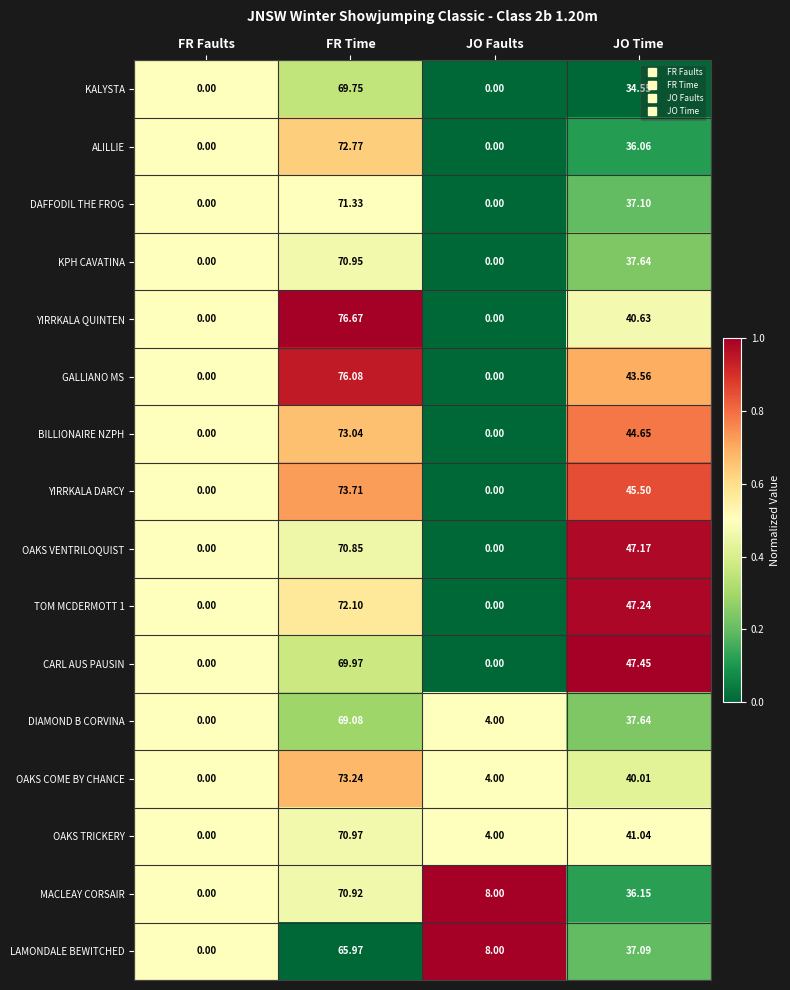

Rank the categories by OAKS COME BY CHANCE value from lowest to highest.

FR Faults, JO Faults, JO Time, FR Time